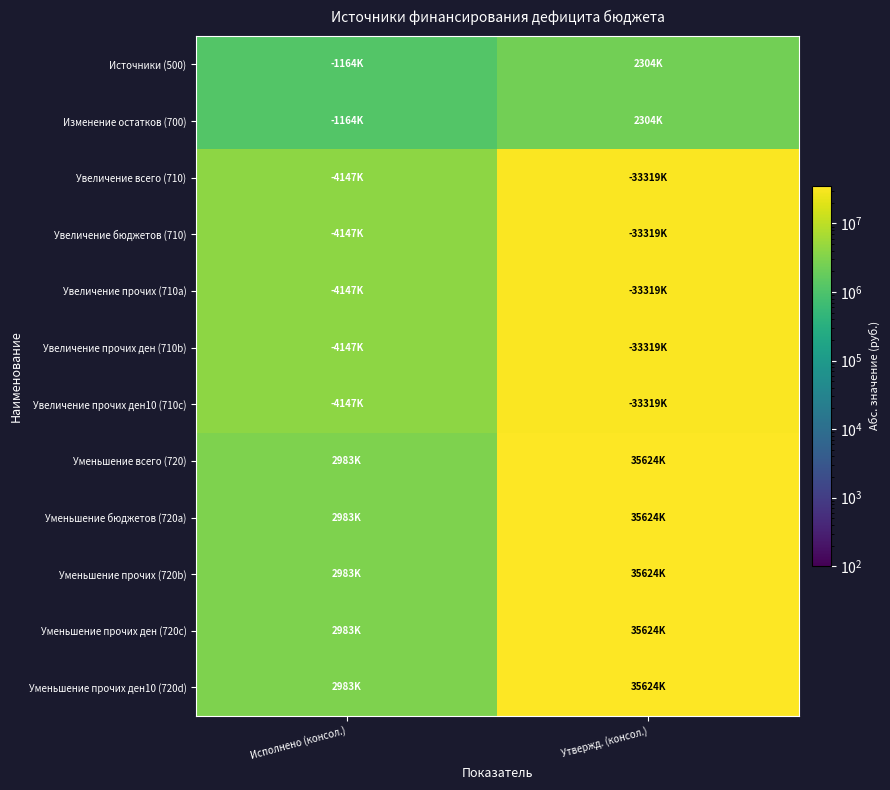

Reading right to left, what are all the values shown in this chart?

Источники (500): Утвержд. (консол.)=2304500.0	Исполнено (консол.)=1164259.1
Изменение остатков (700): Утвержд. (консол.)=2304500.0	Исполнено (консол.)=1164259.1
Увеличение всего (710): Утвержд. (консол.)=33319400.0	Исполнено (консол.)=4147202.2
Увеличение бюджетов (710): Утвержд. (консол.)=33319400.0	Исполнено (консол.)=4147202.2
Увеличение прочих (710a): Утвержд. (консол.)=33319400.0	Исполнено (консол.)=4147202.2
Увеличение прочих ден (710b): Утвержд. (консол.)=33319400.0	Исполнено (консол.)=4147202.2
Увеличение прочих ден10 (710c): Утвержд. (консол.)=33319400.0	Исполнено (консол.)=4147202.2
Уменьшение всего (720): Утвержд. (консол.)=35623900.0	Исполнено (консол.)=2982943.1
Уменьшение бюджетов (720a): Утвержд. (консол.)=35623900.0	Исполнено (консол.)=2982943.1
Уменьшение прочих (720b): Утвержд. (консол.)=35623900.0	Исполнено (консол.)=2982943.1
Уменьшение прочих ден (720c): Утвержд. (консол.)=35623900.0	Исполнено (консол.)=2982943.1
Уменьшение прочих ден10 (720d): Утвержд. (консол.)=35623900.0	Исполнено (консол.)=2982943.1